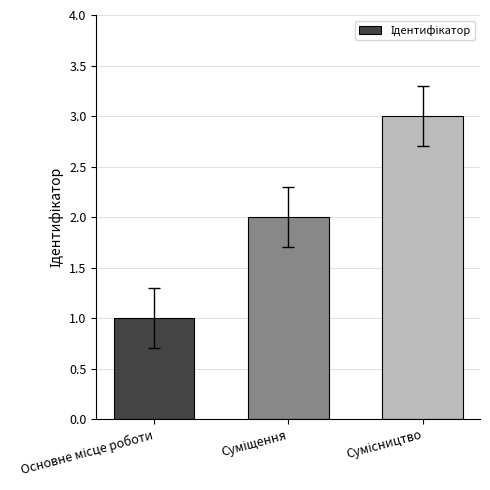

Does the chart contain any negative values?

No